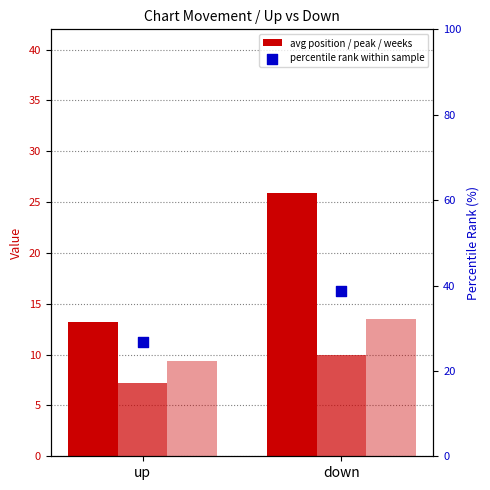

Which series has the widest spread of Y values?

avg position